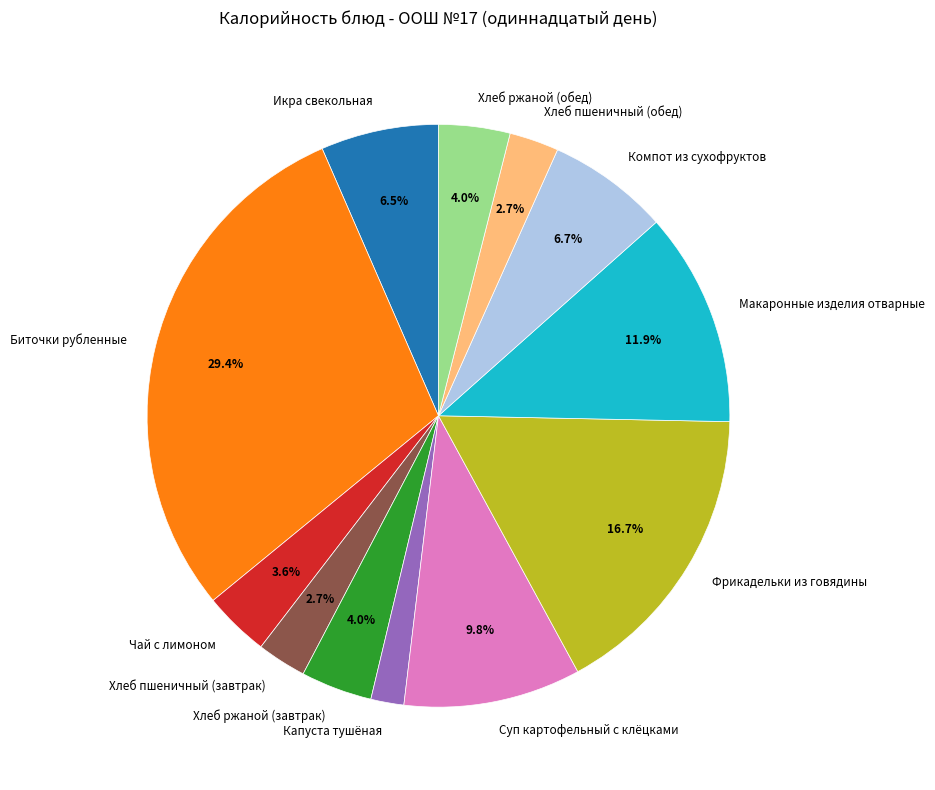

True or false: Чай с лимоном accounts for 12% of the total.

False